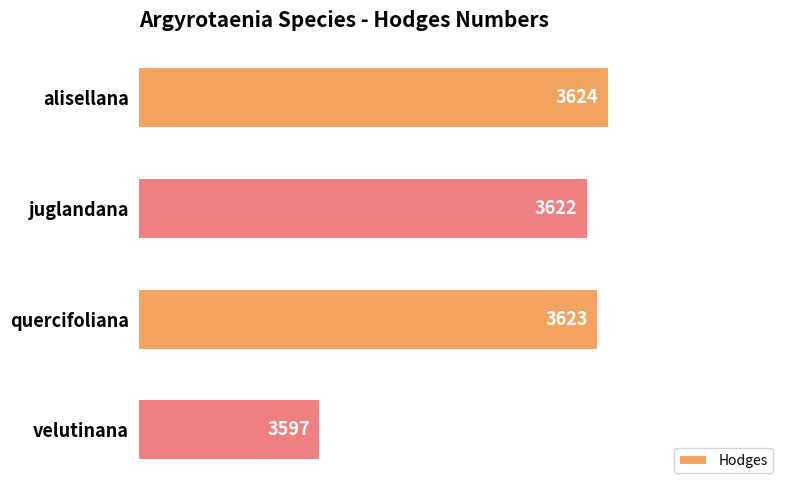

Reading top to bottom, transcribe all the data shown in this chart.

3624	3622	3623	3597